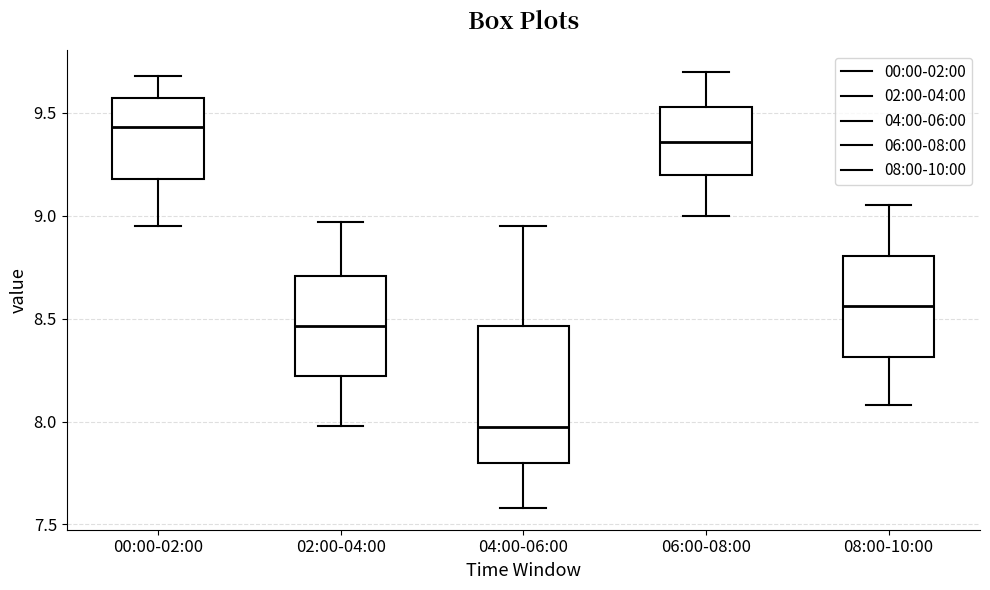

Reading left to right, transcribe this box plot: for each box, give where its median line is, the range the box spans, and where its two whiskers end, as read against the y-axis. The values are not printed on the chart, so give them approximately, as read against the axis.

00:00-02:00: median 9.45, box 9.20 to 9.55, whiskers 8.95 to 9.70
02:00-04:00: median 8.45, box 8.20 to 8.70, whiskers 8.00 to 8.95
04:00-06:00: median 8.00, box 7.80 to 8.45, whiskers 7.60 to 8.95
06:00-08:00: median 9.35, box 9.20 to 9.55, whiskers 9.00 to 9.70
08:00-10:00: median 8.55, box 8.30 to 8.80, whiskers 8.10 to 9.05